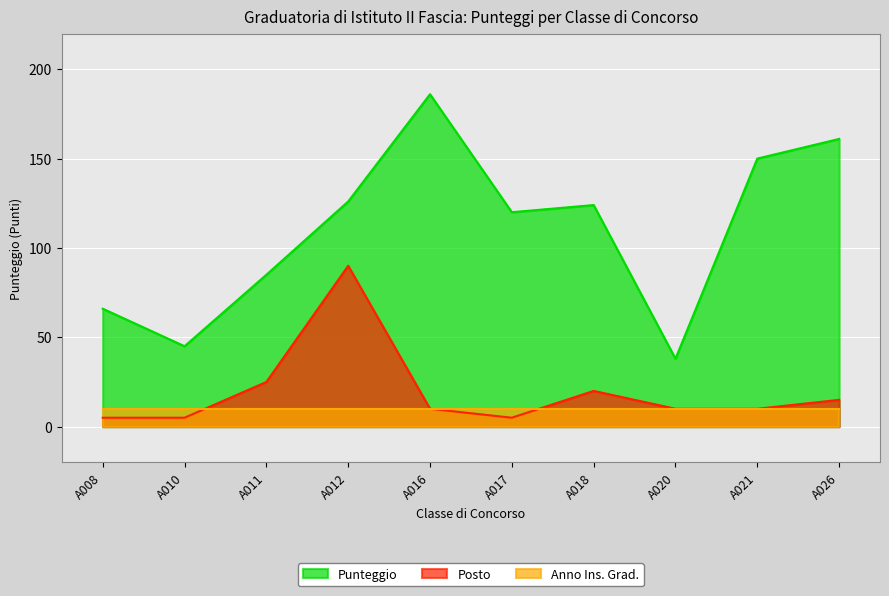

What is the value of the Posto point at the 8th from the left?

10